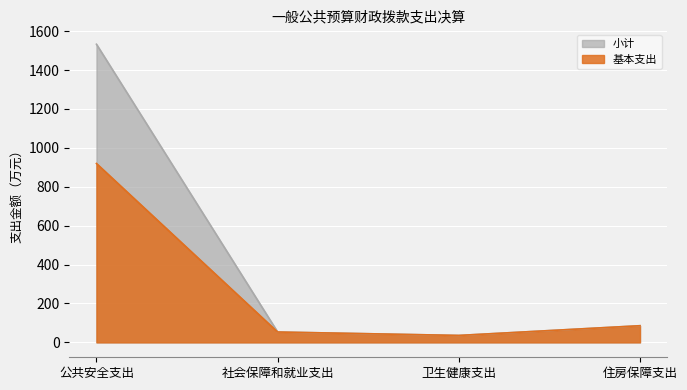

Where is 基本支出 nearest to the value 477?

住房保障支出